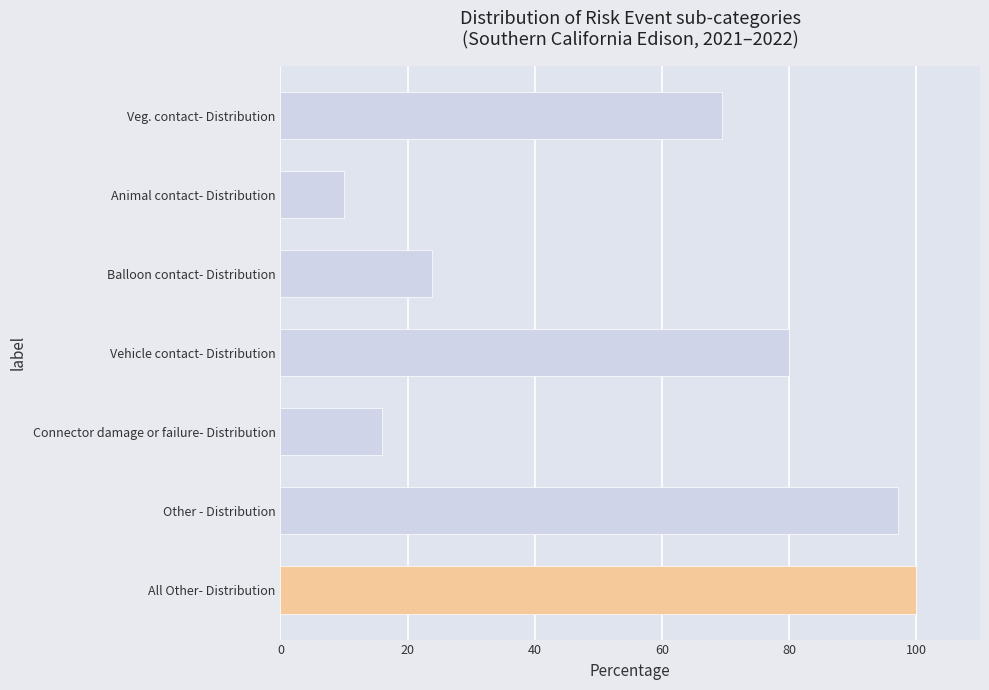

Reading top to bottom, list all the values displayed in this chart.

Veg. contact- Distribution=69.4	Animal contact- Distribution=10.1	Balloon contact- Distribution=23.8	Vehicle contact- Distribution=80.0	Connector damage or failure- Distribution=16.0	Other - Distribution=97.0	All Other- Distribution=100.0